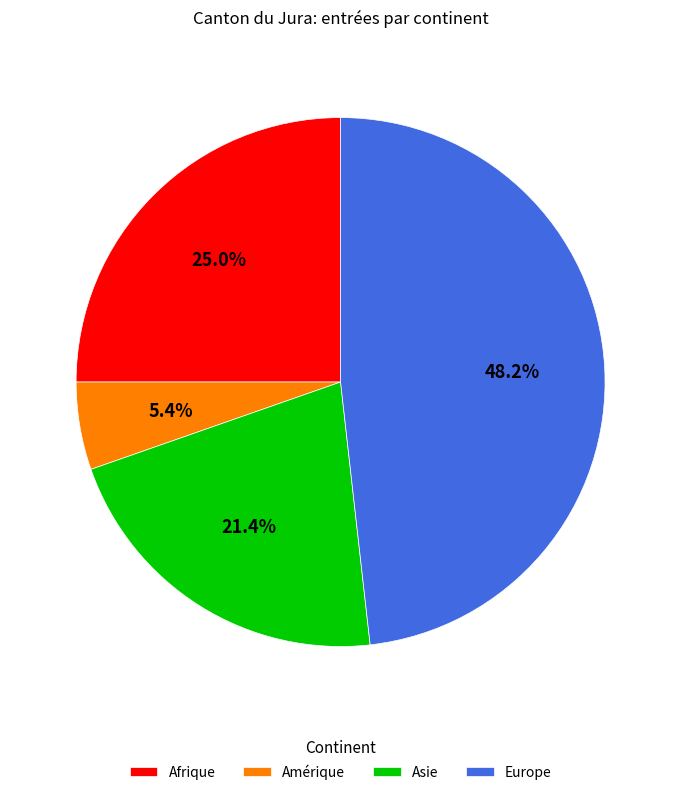

Which slice is the largest?

Europe